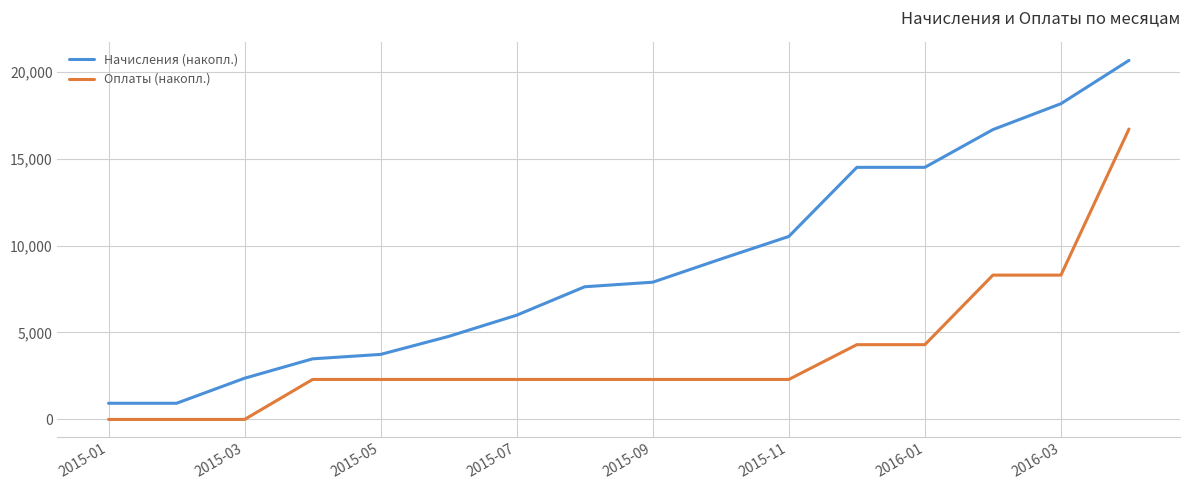

Rank the series by their maximum value, from highest to lowest.

Начисления (накопл.), Оплаты (накопл.)